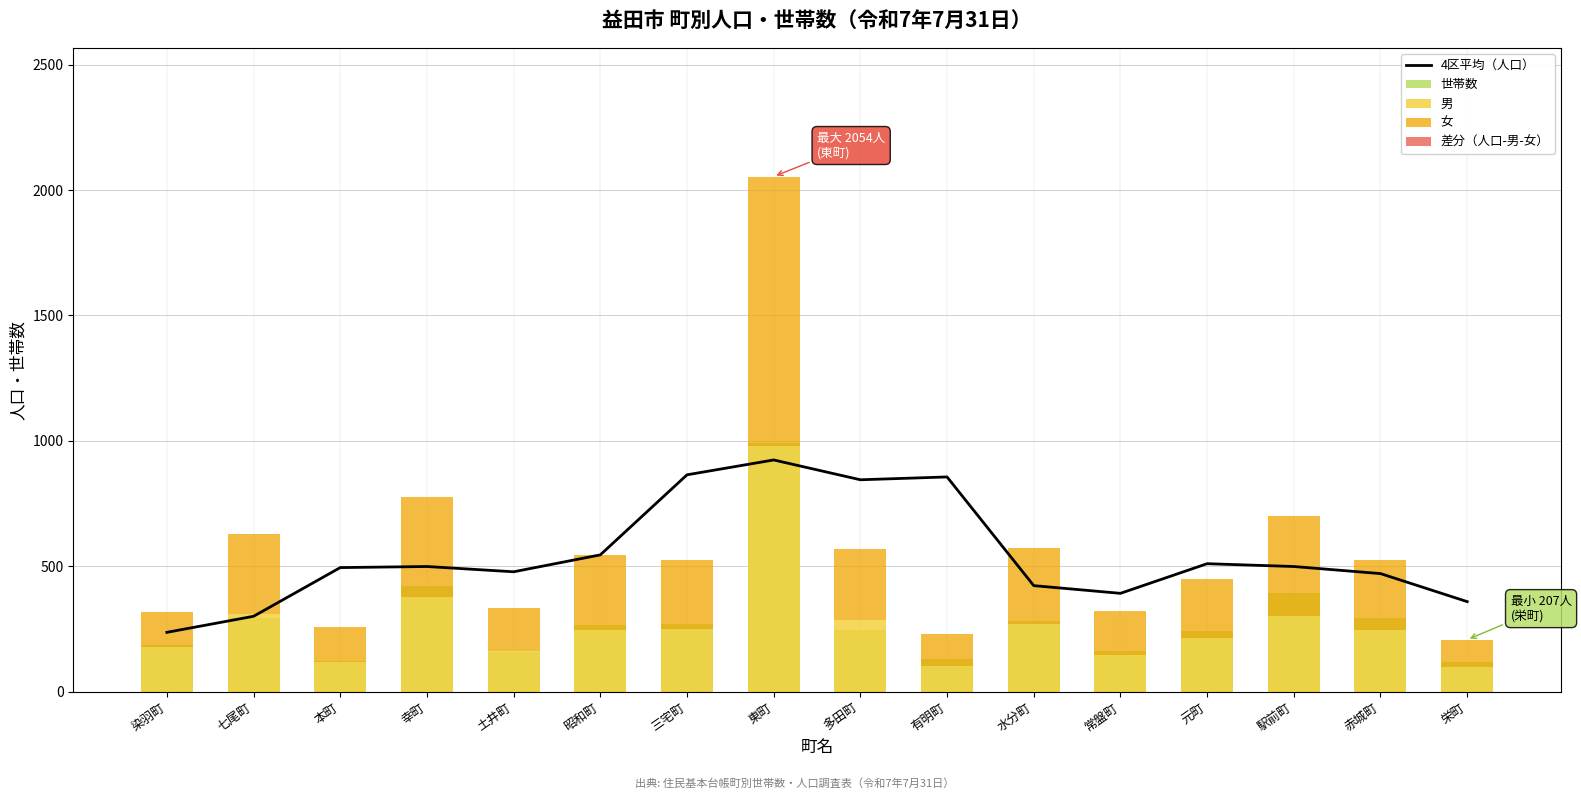

What is the approximate value of 男 at 三宅町?

251.0